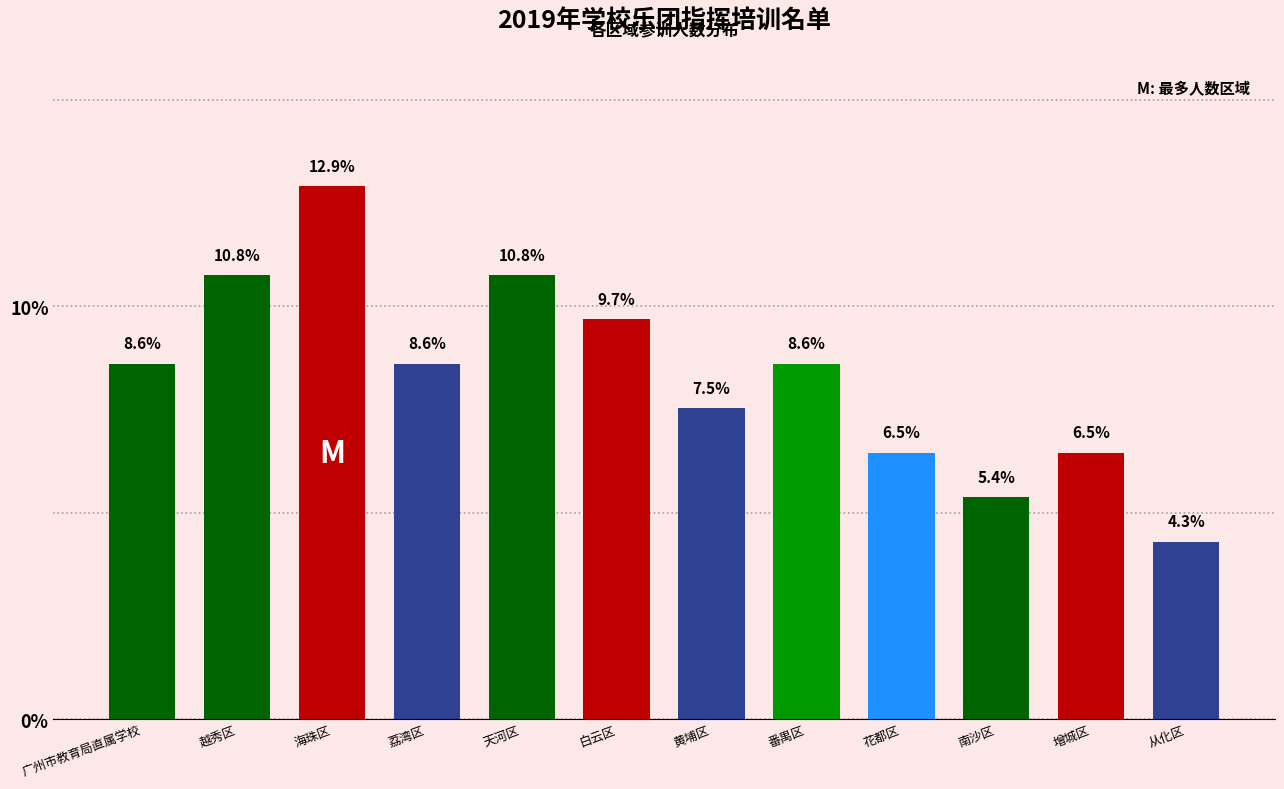

Reading left to right, extract all data points from this chart.

8.6	10.8	12.9	8.6	10.8	9.7	7.5	8.6	6.5	5.4	6.5	4.3